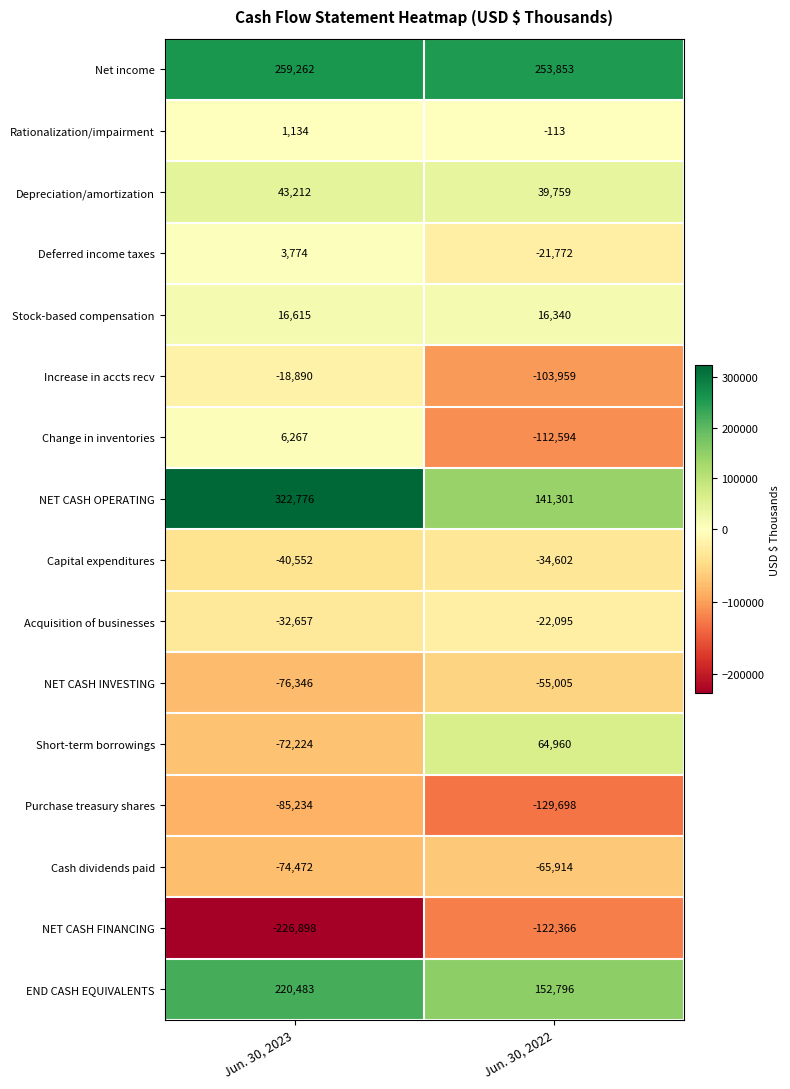

The value of NET CASH INVESTING at Jun. 30, 2022 is -25250. True or false?

False